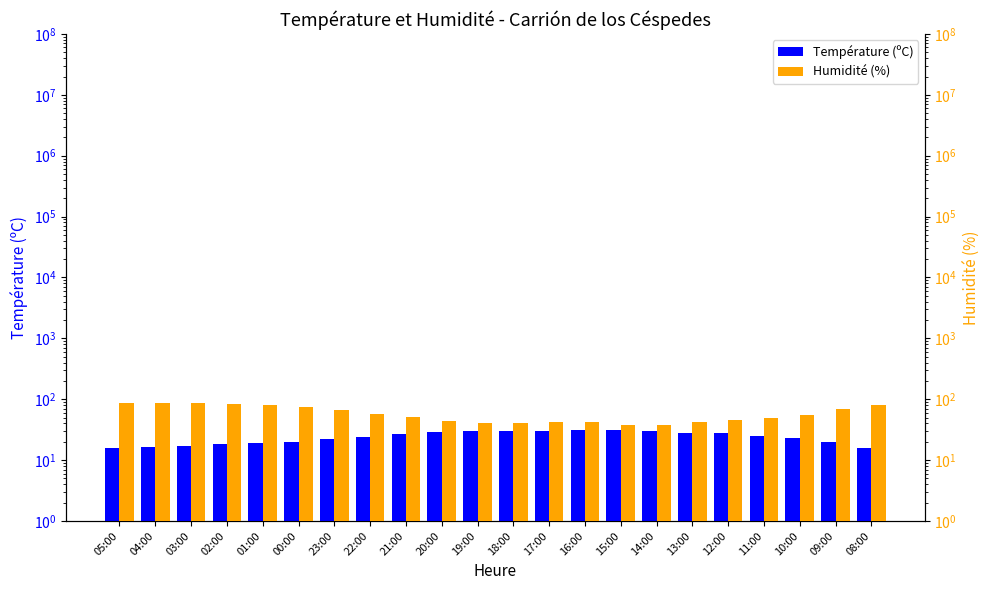

What is the difference between the Température (ºC) values at 00:00 and 10:00?

3.2